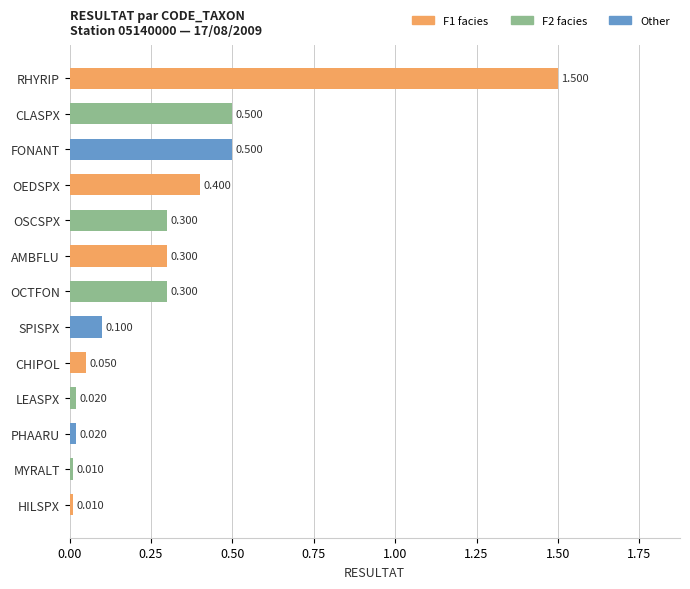

Which has a higher value, LEASPX or OSCSPX?

OSCSPX